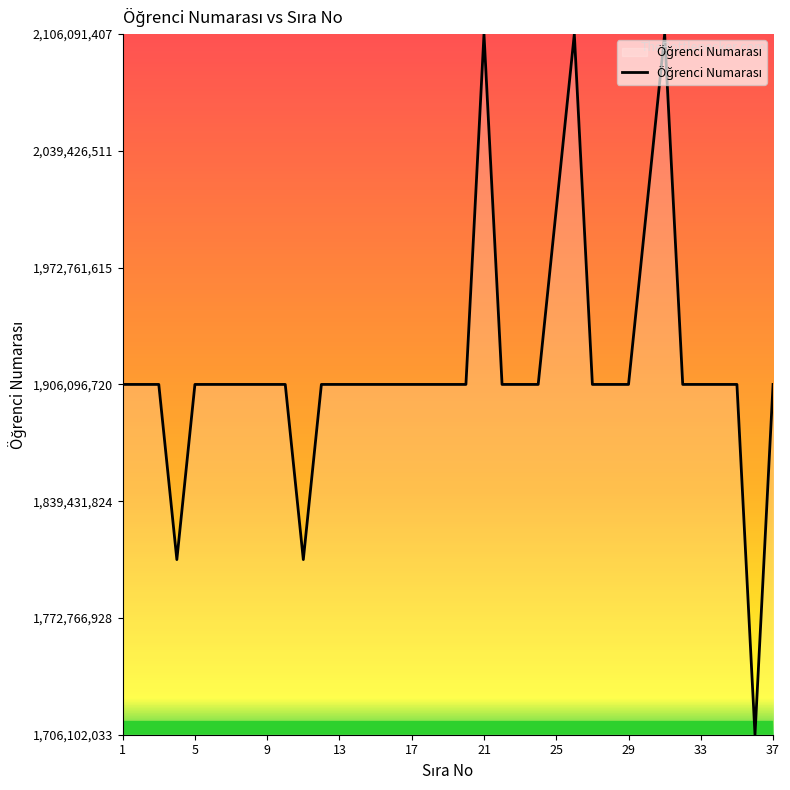

What is the maximum value shown in the chart?

2106091407